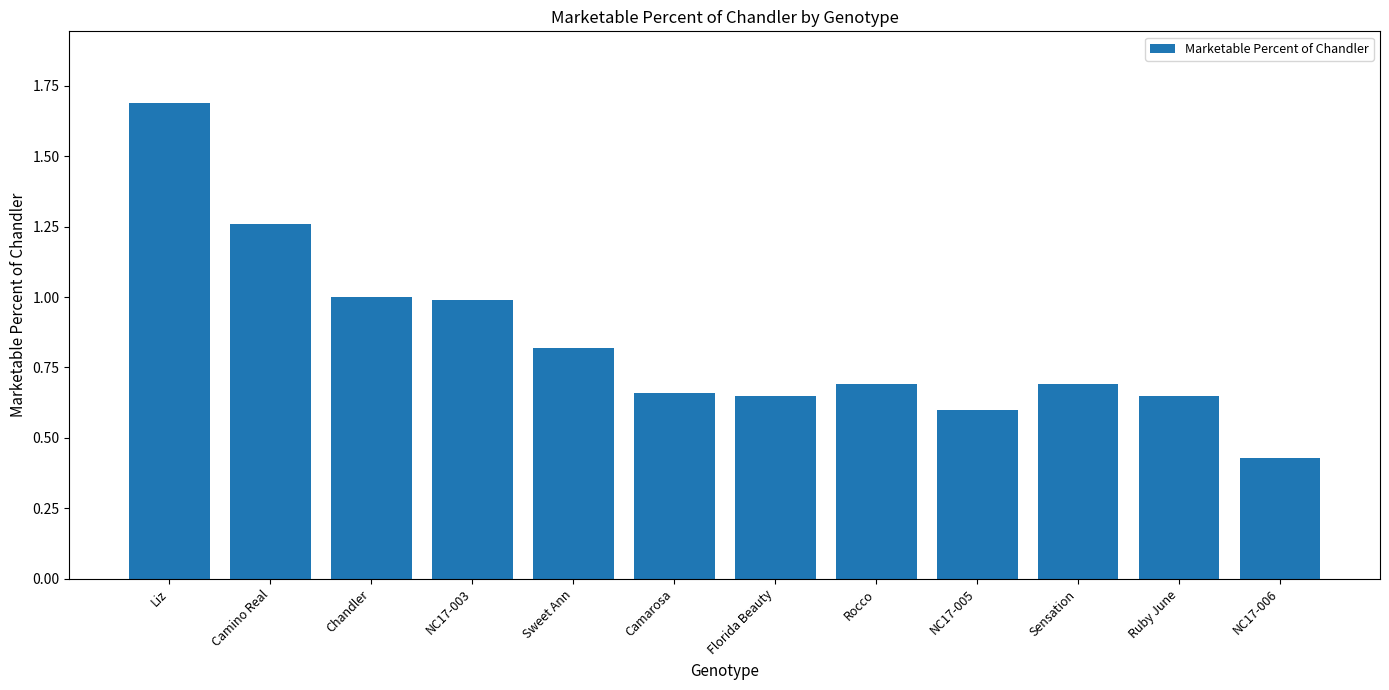

How many data points does each series have?

12